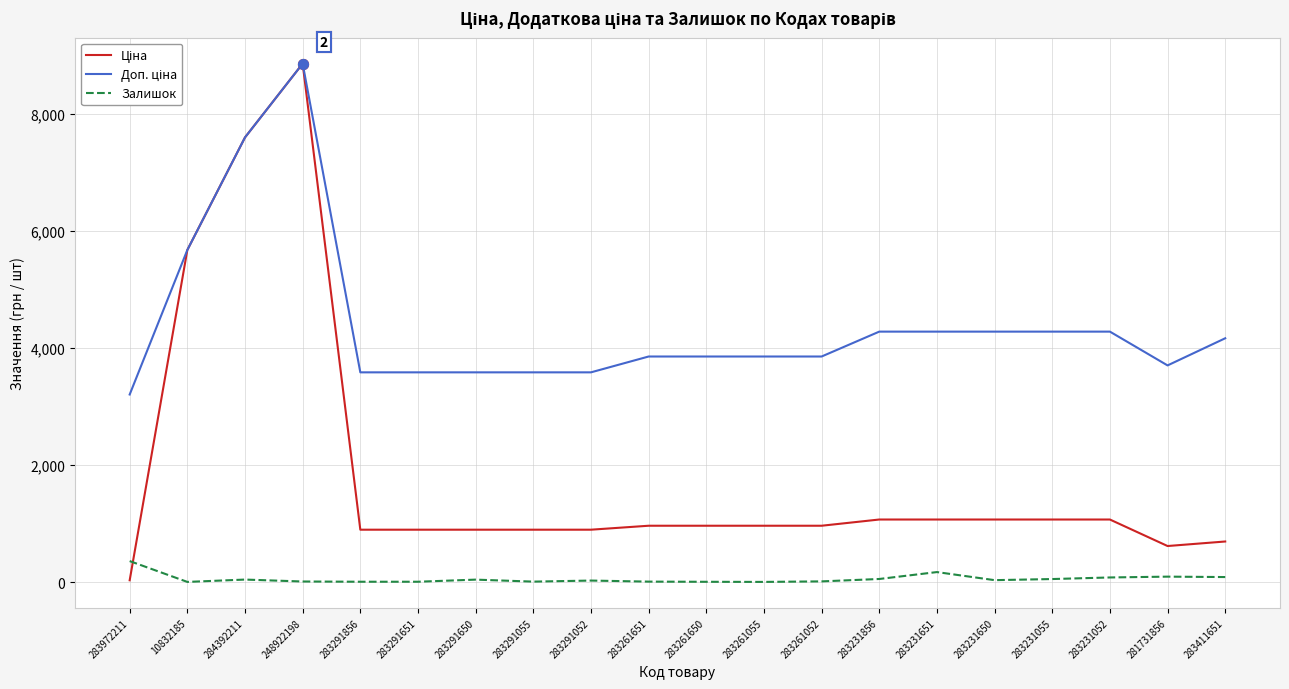

What is the total value across all series at 283261651?

4826.6